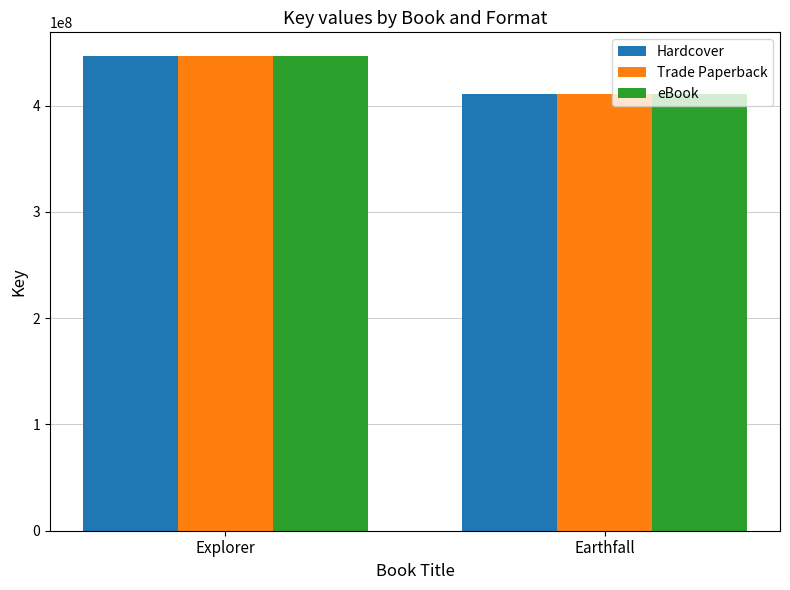

How many eBook values are between 411260503 and 446689892?

2